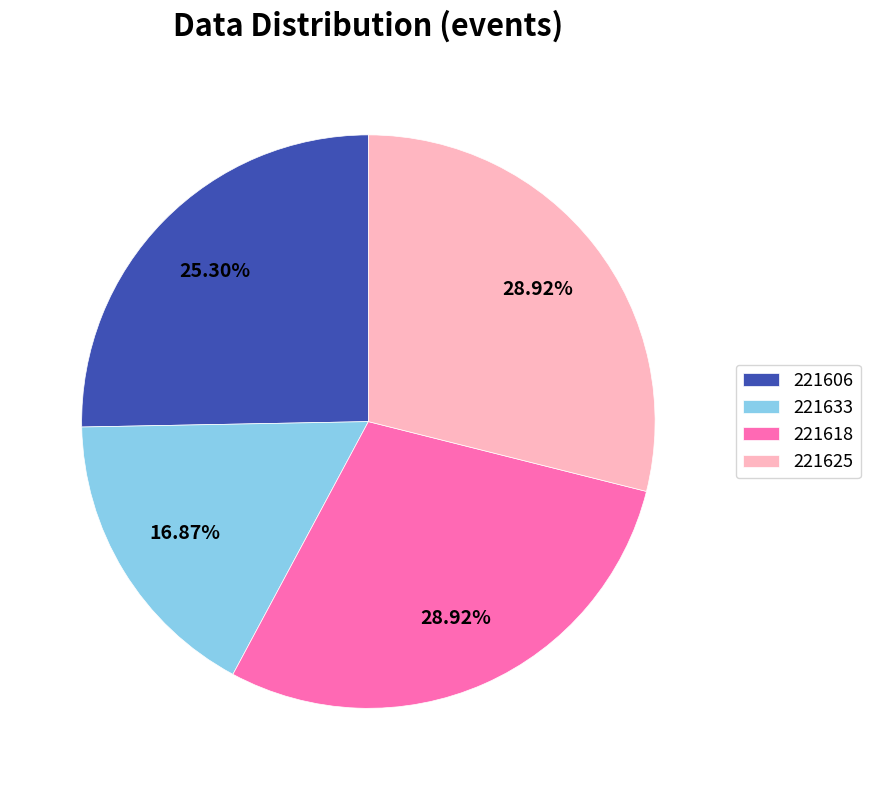

How many segments does this pie chart have?

4